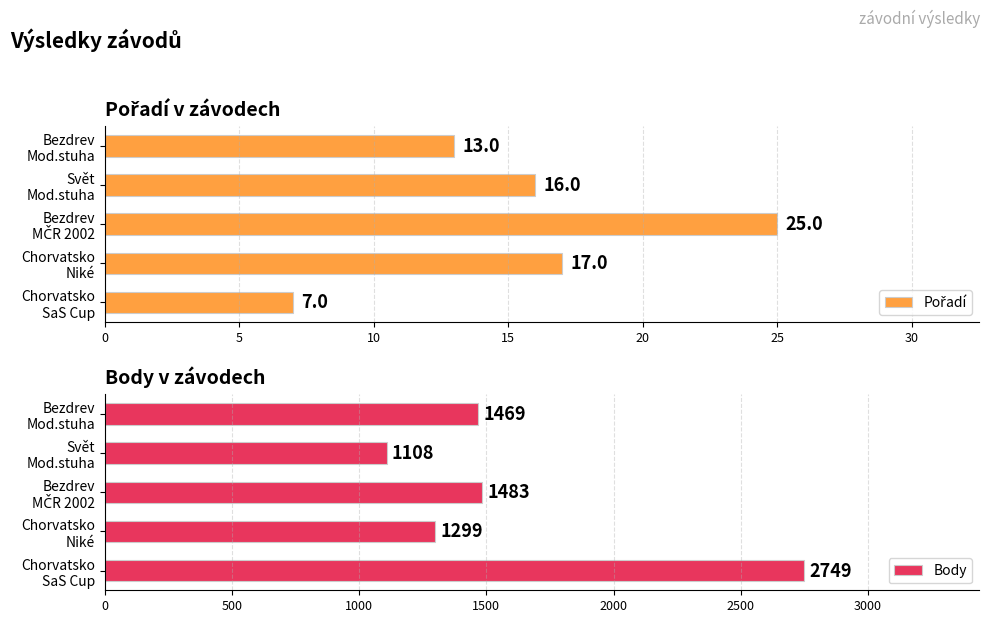

What is the lowest value of the Body series?

1108